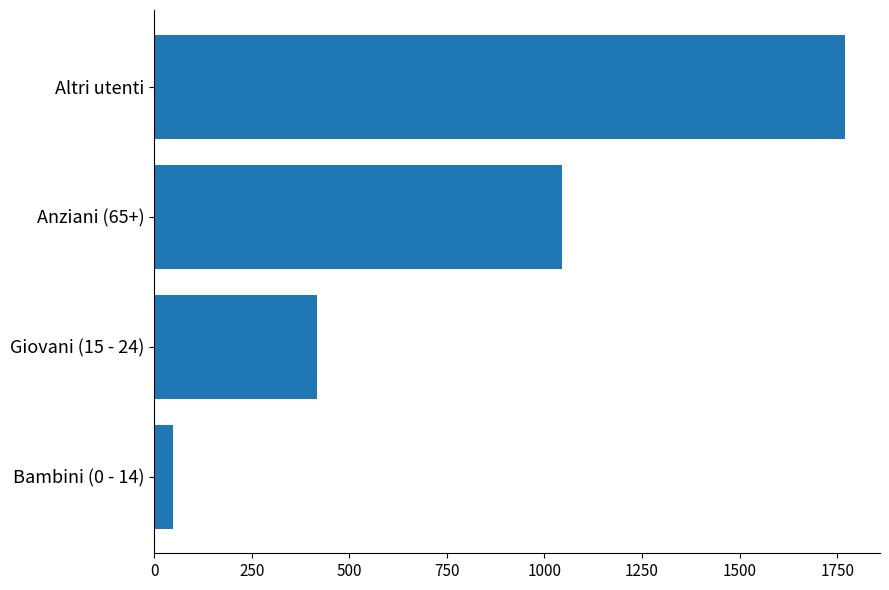

Rank the categories by value from lowest to highest.

Bambini (0 - 14), Giovani (15 - 24), Anziani (65+), Altri utenti